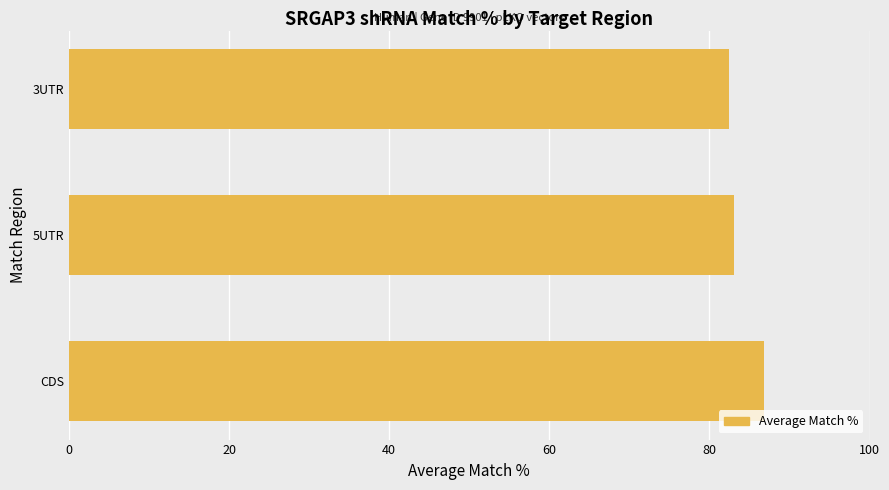

What is the ratio of the value at 5UTR to the value at 3UTR?

1.0